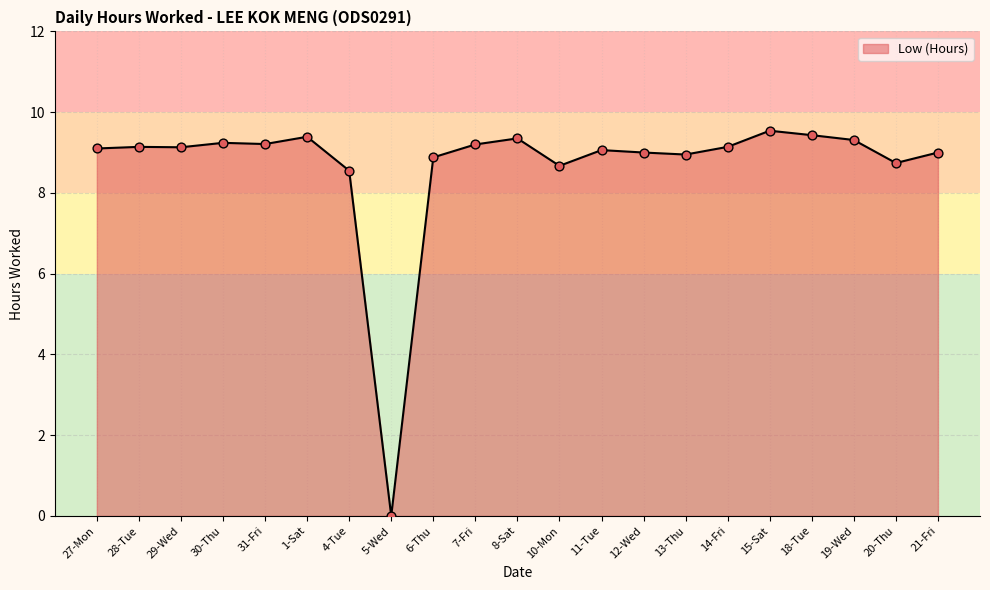

Which has a higher value, 19-Wed or 20-Thu?

19-Wed